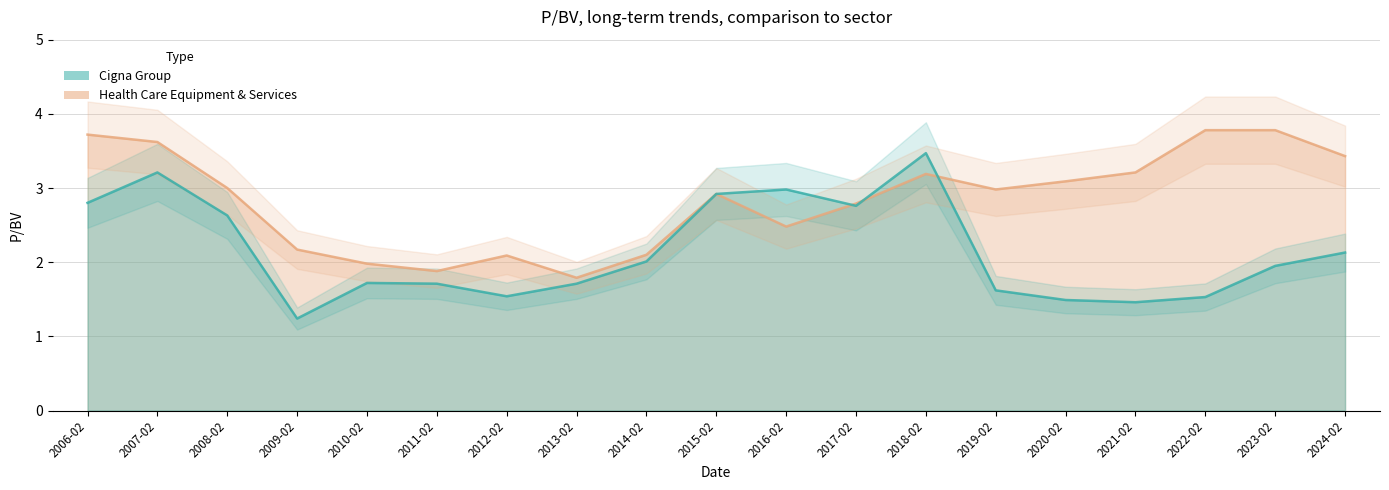

At which category is the sum across all series the highest?

2007-02